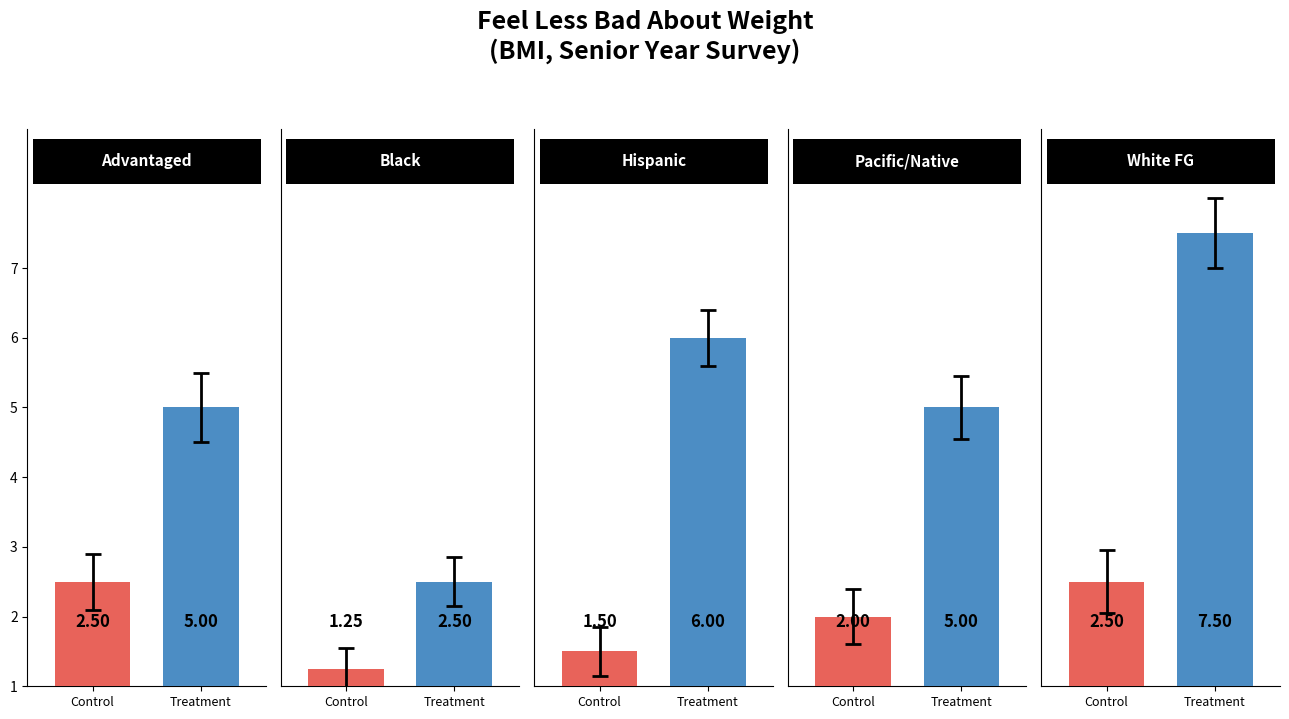

At how many categories does at least one series exceed 3?

4